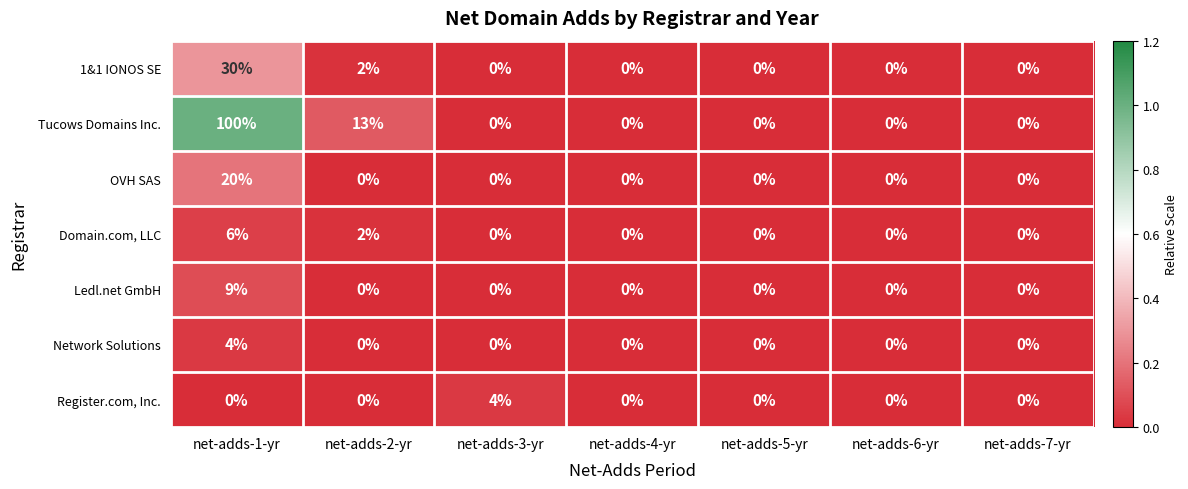

Which category has the highest value across all series?

net-adds-1-yr